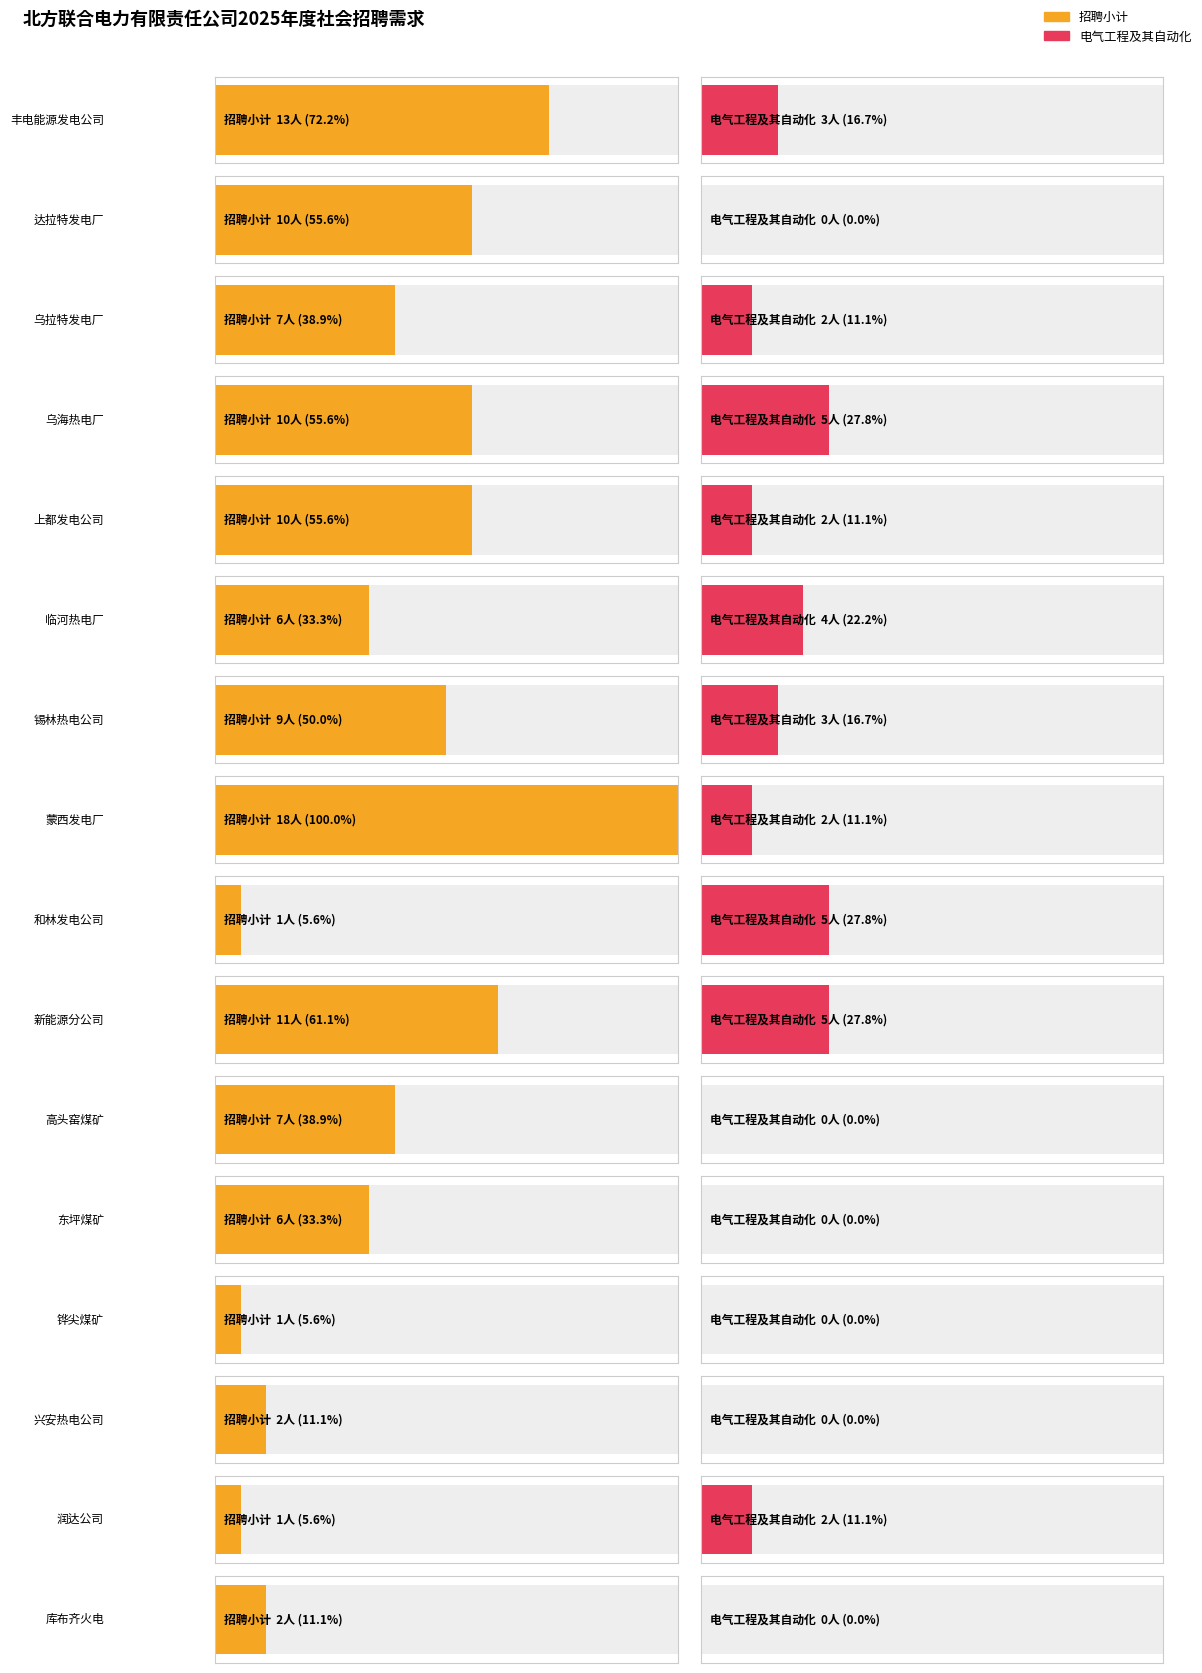

What is the label of the 1st bar from the left?

丰电能源发电公司